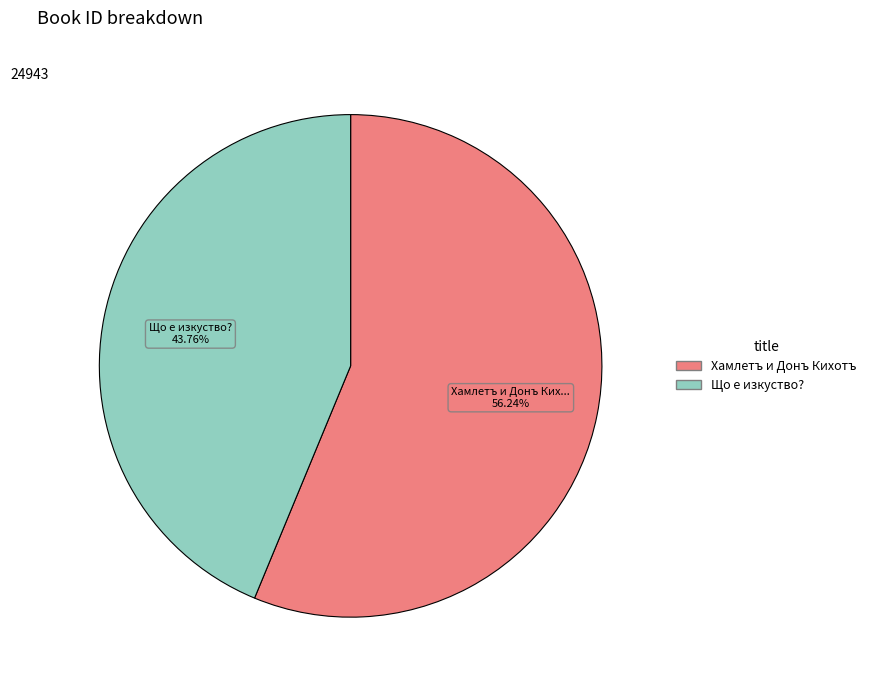

True or false: Що е изкуство? accounts for 52% of the total.

False